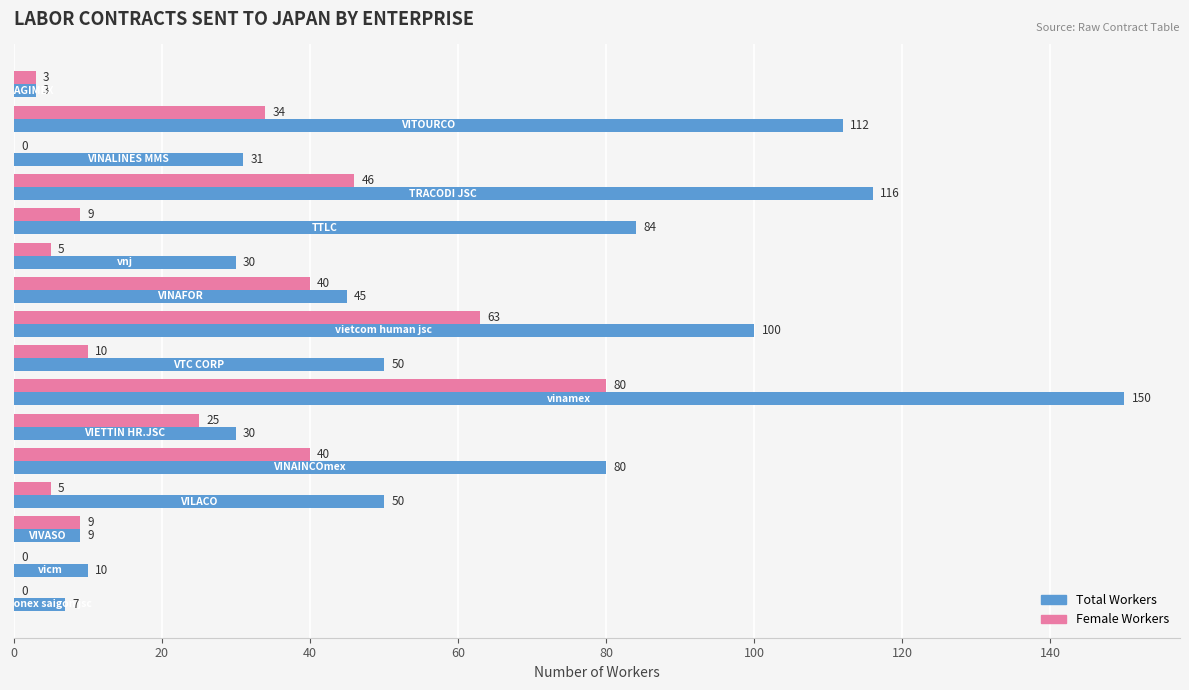

Which series has the largest total across all categories?

Total Workers